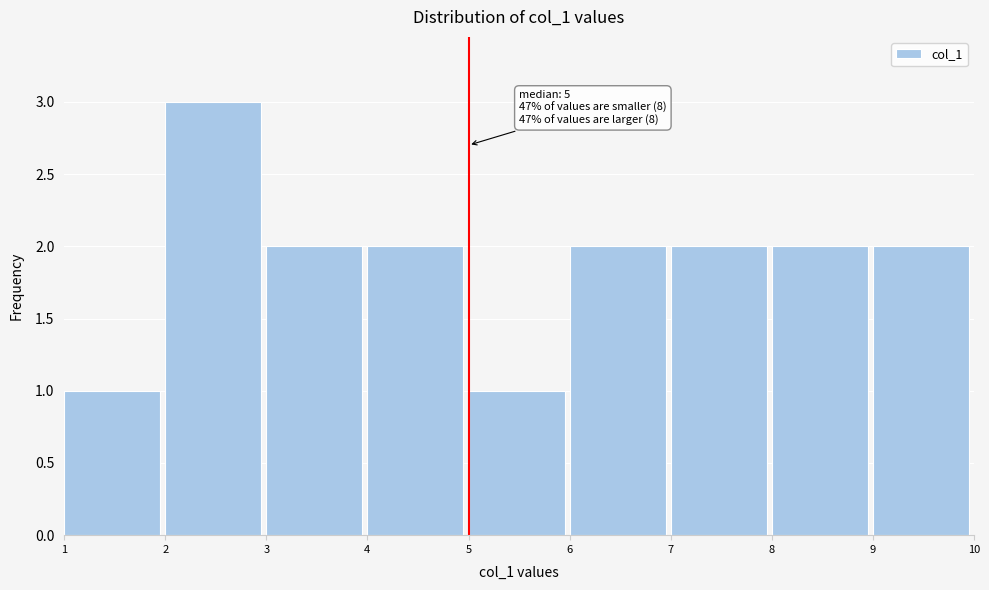

Over which range of the x-axis is the bar tallest?

2 to 3